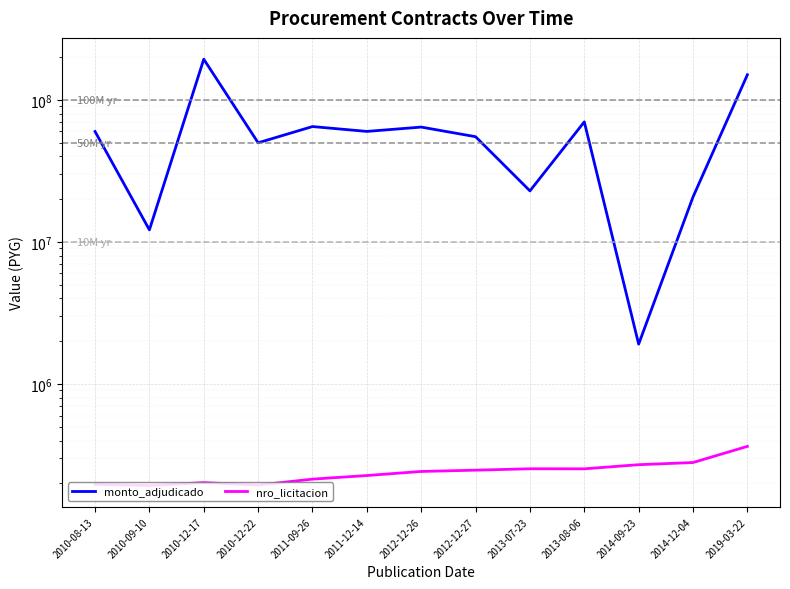

List the labels in order of nro_licitacion value, smallest first.

2010-09-10, 2010-12-22, 2010-08-13, 2010-12-17, 2011-09-26, 2011-12-14, 2012-12-26, 2012-12-27, 2013-08-06, 2013-07-23, 2014-09-23, 2014-12-04, 2019-03-22